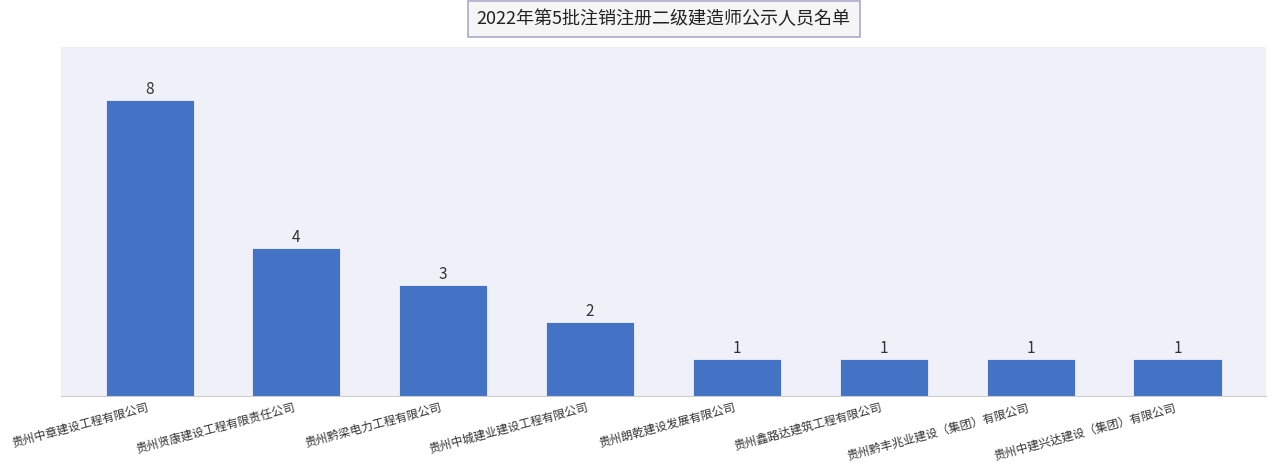

What is the maximum value shown in the chart?

8